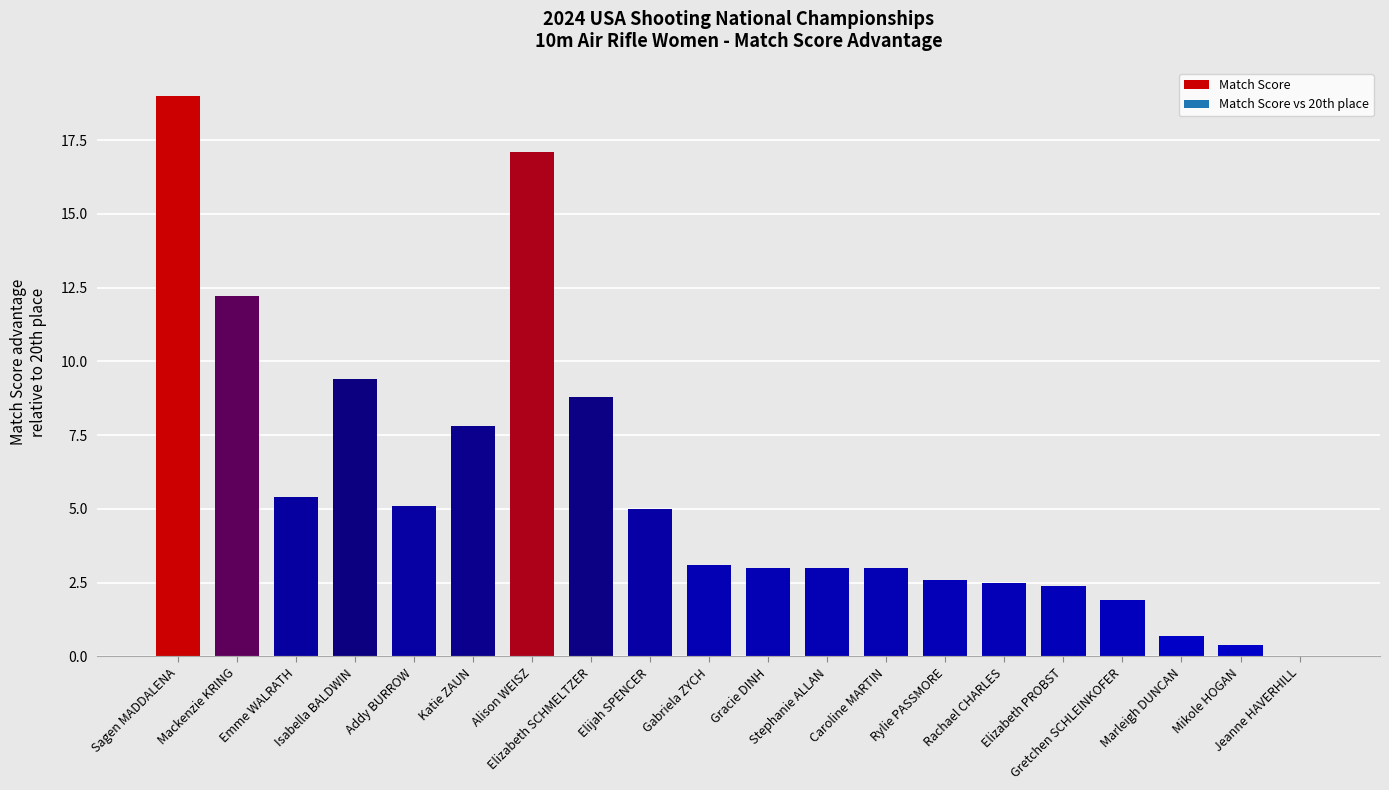

What is the sum of all values?

112.4